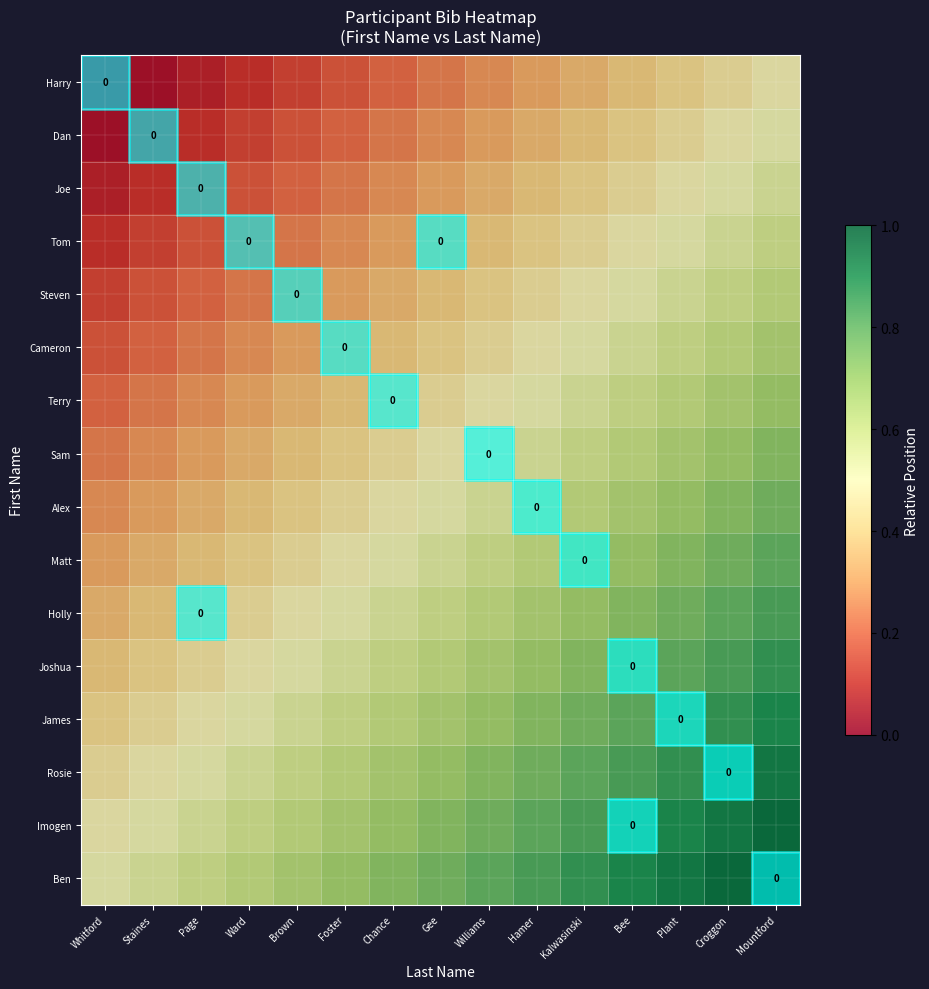

What is the approximate value of Joe at Ward?

0.2